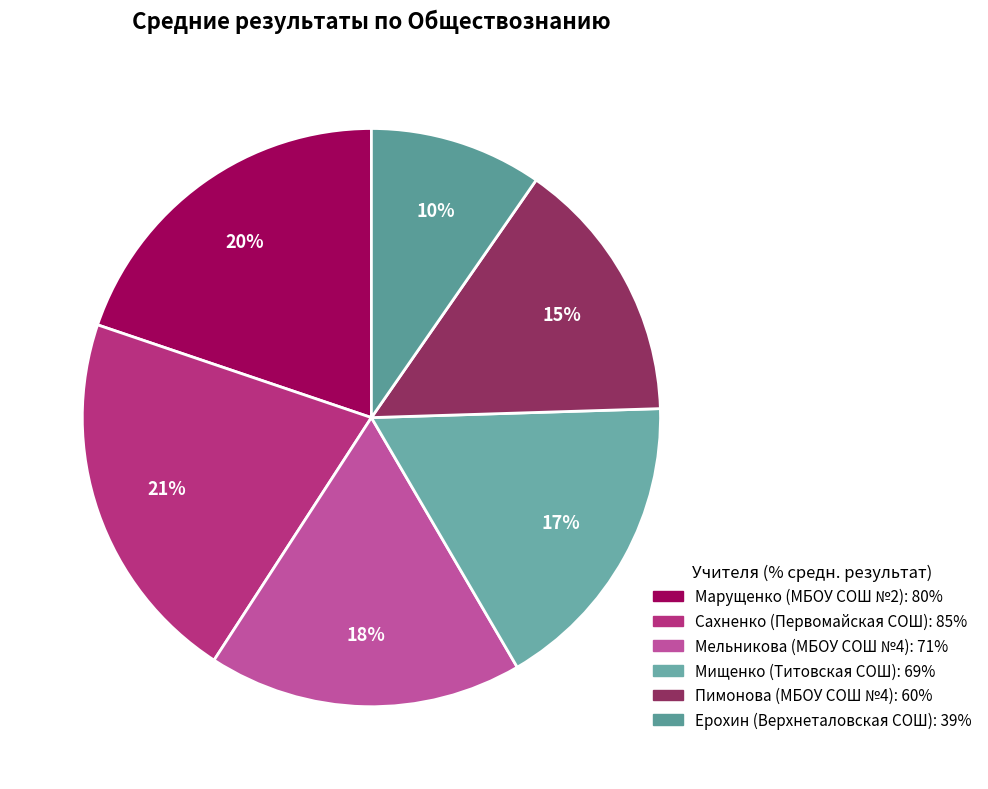

To the nearest percent, what is the combined percentage of Мищенко and Пимонова?

32%